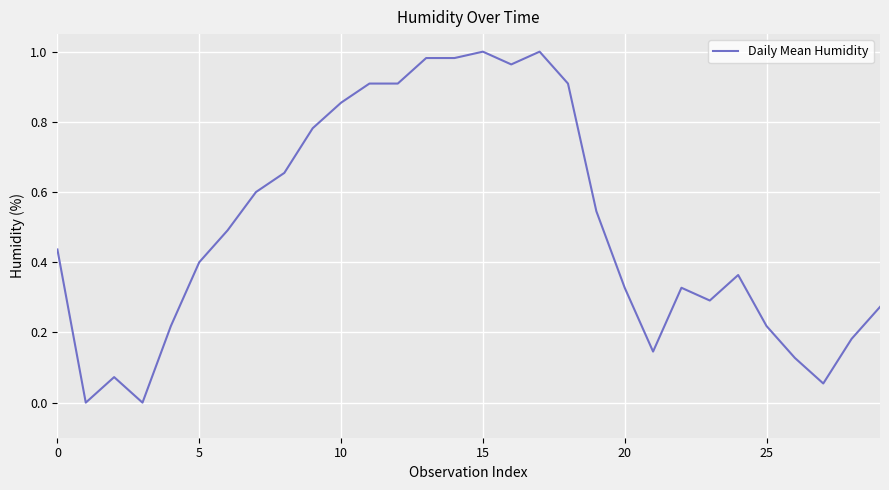

Does the chart have visible grid lines?

Yes